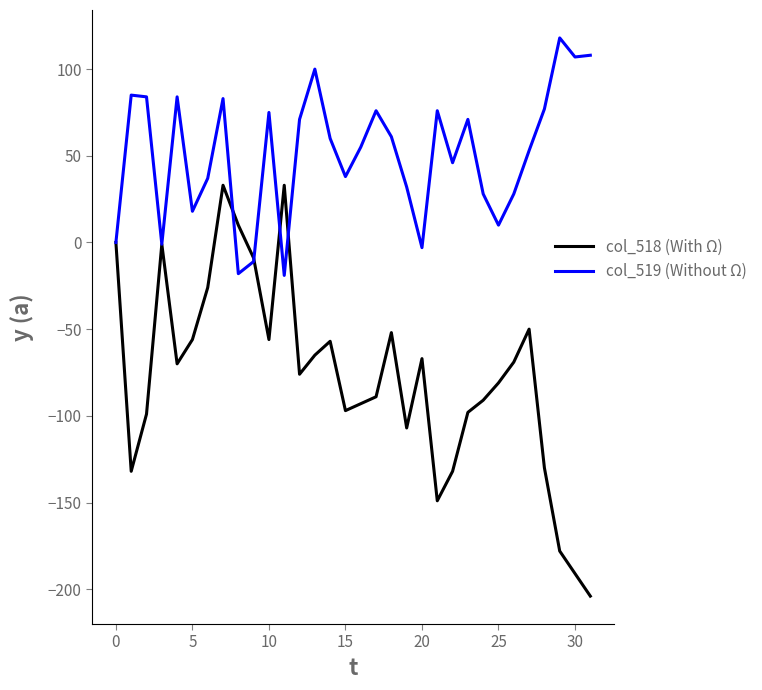

Which series has the largest total across all categories?

col_519 (Without Ω)